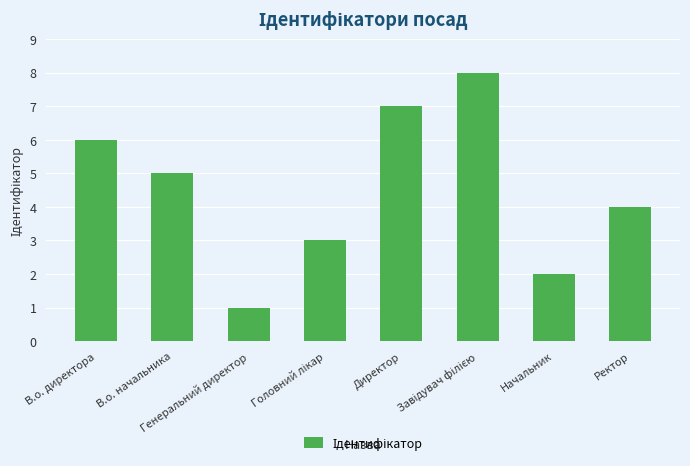

True or false: the data shows 7 at Директор.

True